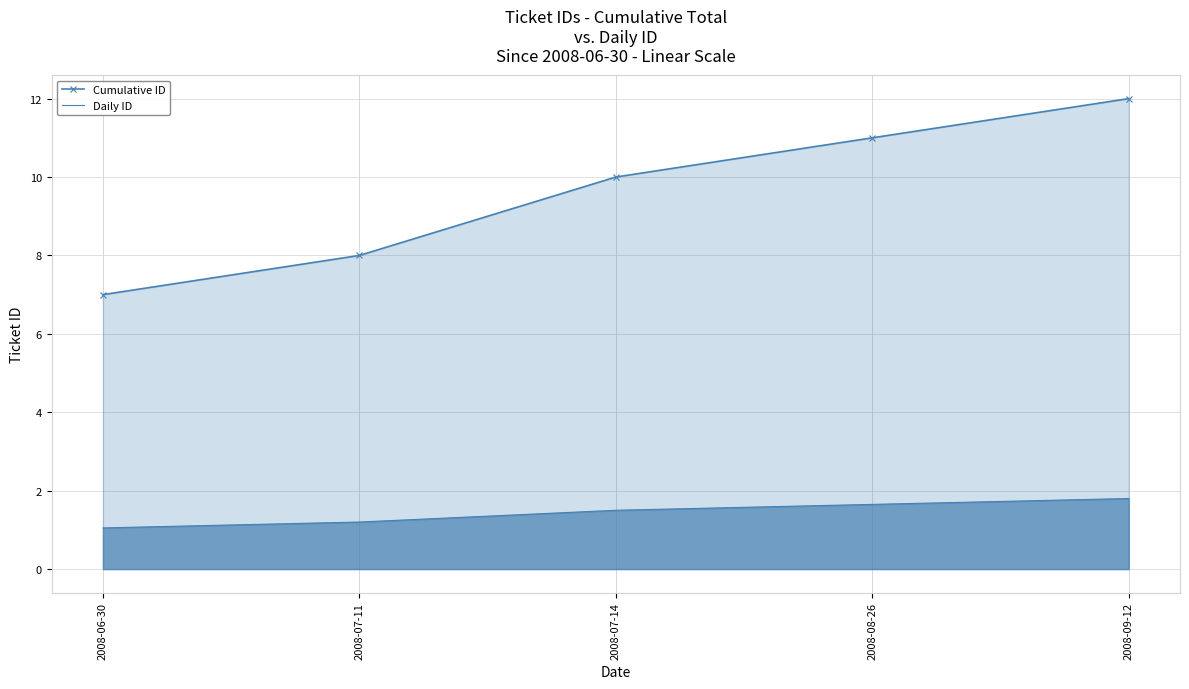

At 2008-07-11, list the series in order from largest to smallest.

Cumulative ID, Daily ID